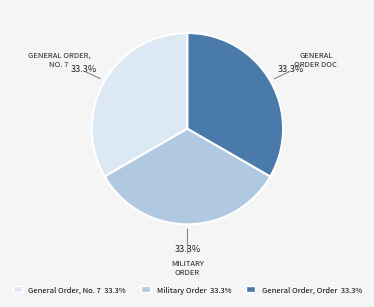

Does any single category account for the majority?

No